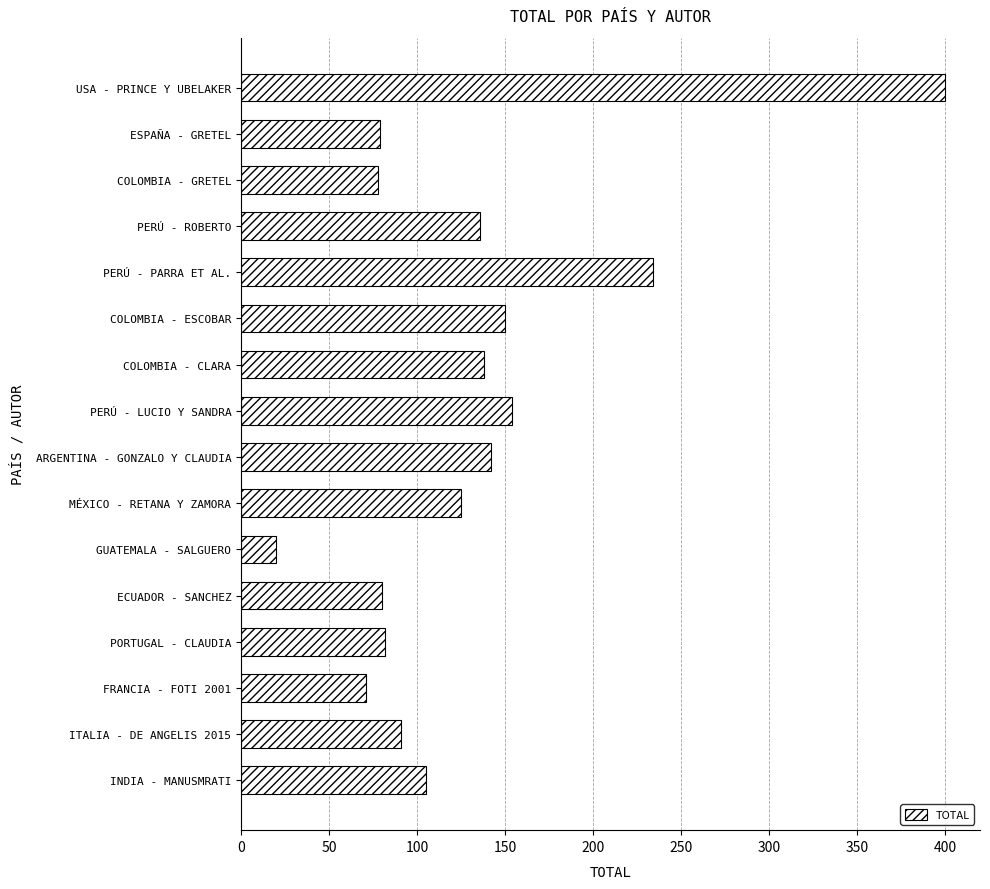

Which label corresponds to the smallest value in the chart?

GUATEMALA - SALGUERO